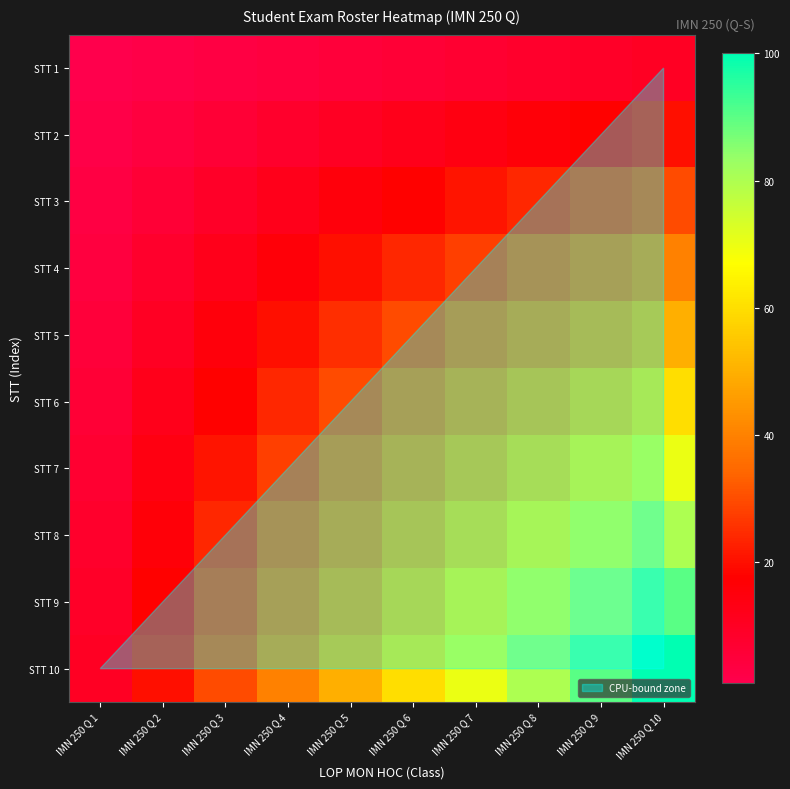

Reading left to right, extract all data points from this chart.

STT 1: IMN 250 Q 1=1	IMN 250 Q 2=2	IMN 250 Q 3=3	IMN 250 Q 4=4	IMN 250 Q 5=5	IMN 250 Q 6=6	IMN 250 Q 7=7	IMN 250 Q 8=8	IMN 250 Q 9=9	IMN 250 Q 10=10
STT 2: IMN 250 Q 1=2	IMN 250 Q 2=4	IMN 250 Q 3=6	IMN 250 Q 4=8	IMN 250 Q 5=10	IMN 250 Q 6=12	IMN 250 Q 7=14	IMN 250 Q 8=16	IMN 250 Q 9=18	IMN 250 Q 10=20
STT 3: IMN 250 Q 1=3	IMN 250 Q 2=6	IMN 250 Q 3=9	IMN 250 Q 4=12	IMN 250 Q 5=15	IMN 250 Q 6=18	IMN 250 Q 7=21	IMN 250 Q 8=24	IMN 250 Q 9=27	IMN 250 Q 10=30
STT 4: IMN 250 Q 1=4	IMN 250 Q 2=8	IMN 250 Q 3=12	IMN 250 Q 4=16	IMN 250 Q 5=20	IMN 250 Q 6=24	IMN 250 Q 7=28	IMN 250 Q 8=32	IMN 250 Q 9=36	IMN 250 Q 10=40
STT 5: IMN 250 Q 1=5	IMN 250 Q 2=10	IMN 250 Q 3=15	IMN 250 Q 4=20	IMN 250 Q 5=25	IMN 250 Q 6=30	IMN 250 Q 7=35	IMN 250 Q 8=40	IMN 250 Q 9=45	IMN 250 Q 10=50
STT 6: IMN 250 Q 1=6	IMN 250 Q 2=12	IMN 250 Q 3=18	IMN 250 Q 4=24	IMN 250 Q 5=30	IMN 250 Q 6=36	IMN 250 Q 7=42	IMN 250 Q 8=48	IMN 250 Q 9=54	IMN 250 Q 10=60
STT 7: IMN 250 Q 1=7	IMN 250 Q 2=14	IMN 250 Q 3=21	IMN 250 Q 4=28	IMN 250 Q 5=35	IMN 250 Q 6=42	IMN 250 Q 7=49	IMN 250 Q 8=56	IMN 250 Q 9=63	IMN 250 Q 10=70
STT 8: IMN 250 Q 1=8	IMN 250 Q 2=16	IMN 250 Q 3=24	IMN 250 Q 4=32	IMN 250 Q 5=40	IMN 250 Q 6=48	IMN 250 Q 7=56	IMN 250 Q 8=64	IMN 250 Q 9=72	IMN 250 Q 10=80
STT 9: IMN 250 Q 1=9	IMN 250 Q 2=18	IMN 250 Q 3=27	IMN 250 Q 4=36	IMN 250 Q 5=45	IMN 250 Q 6=54	IMN 250 Q 7=63	IMN 250 Q 8=72	IMN 250 Q 9=81	IMN 250 Q 10=90
STT 10: IMN 250 Q 1=10	IMN 250 Q 2=20	IMN 250 Q 3=30	IMN 250 Q 4=40	IMN 250 Q 5=50	IMN 250 Q 6=60	IMN 250 Q 7=70	IMN 250 Q 8=80	IMN 250 Q 9=90	IMN 250 Q 10=100